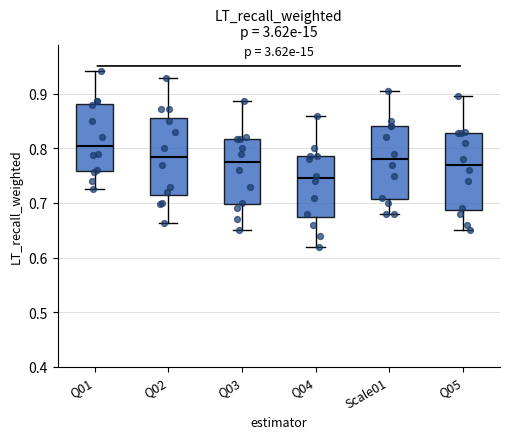

Which box's median line is the lowest?

Q04